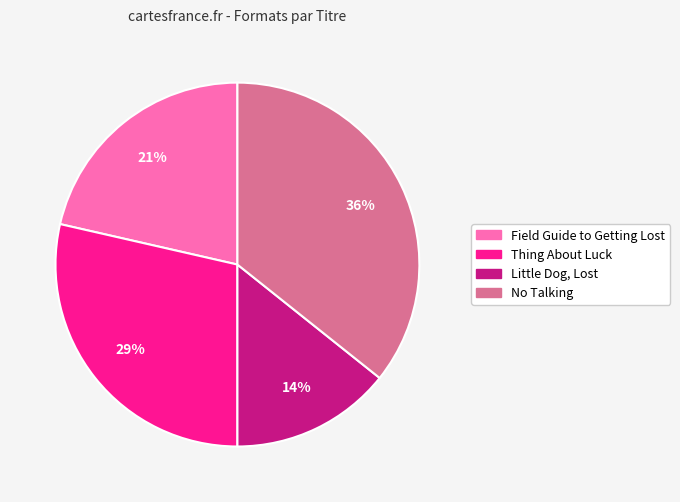

Rank the categories by value from highest to lowest.

No Talking, Thing About Luck, Field Guide to Getting Lost, Little Dog, Lost